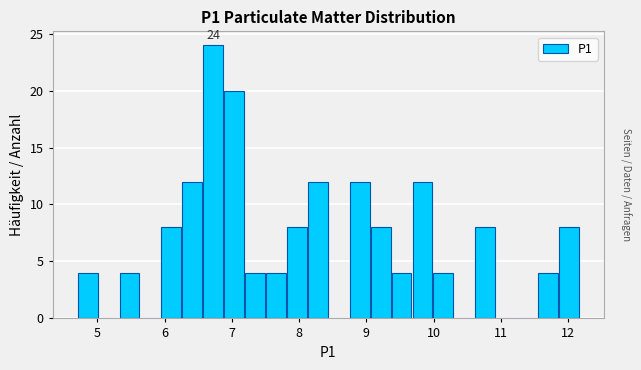

Read against the x-axis, roughly where is the centre of the tallest bar?

6.7